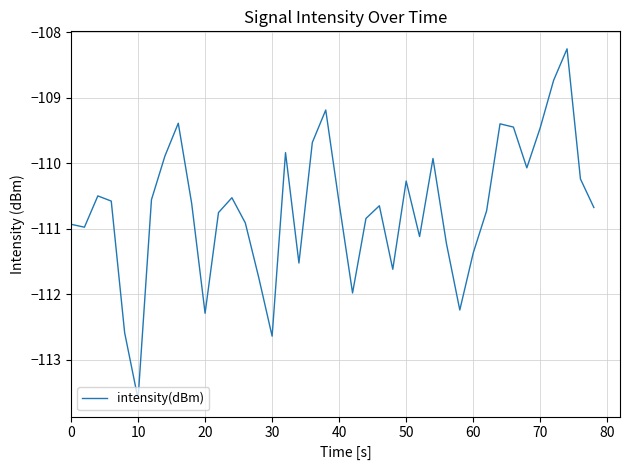

What is the minimum value shown in the chart?

-113.6